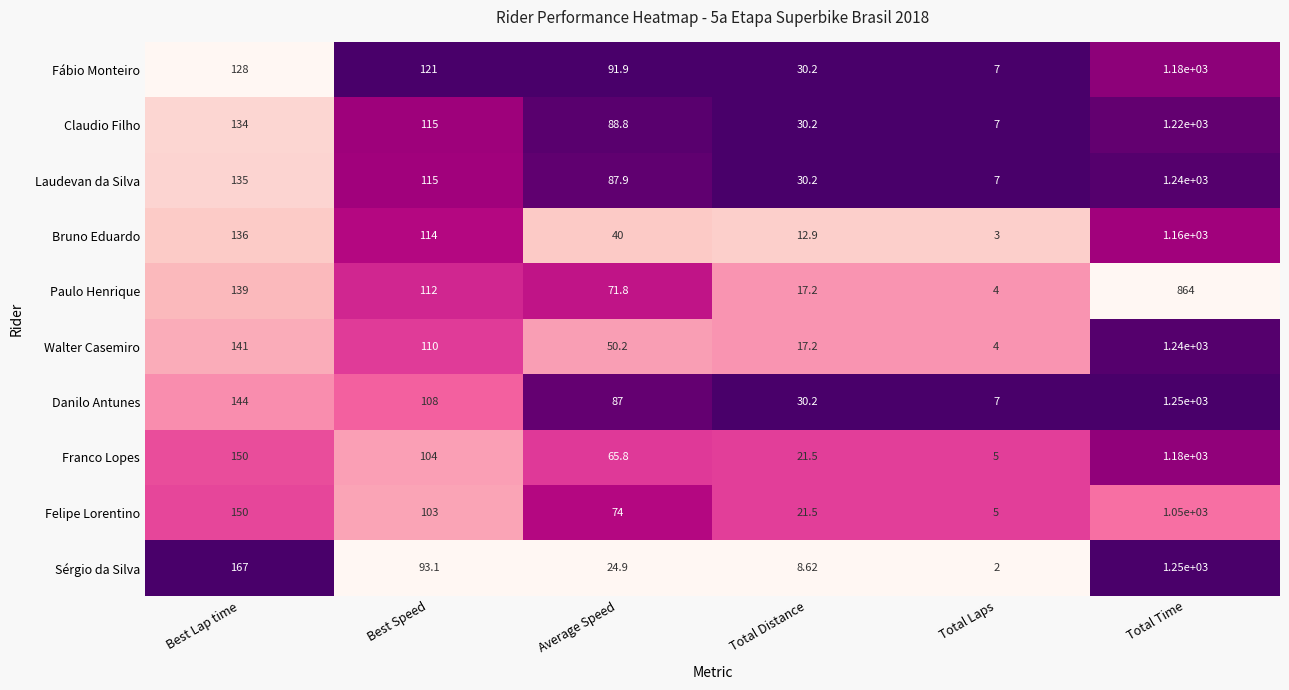

Between Total Distance and Total Time, which series saw the biggest shift?

Sérgio da Silva